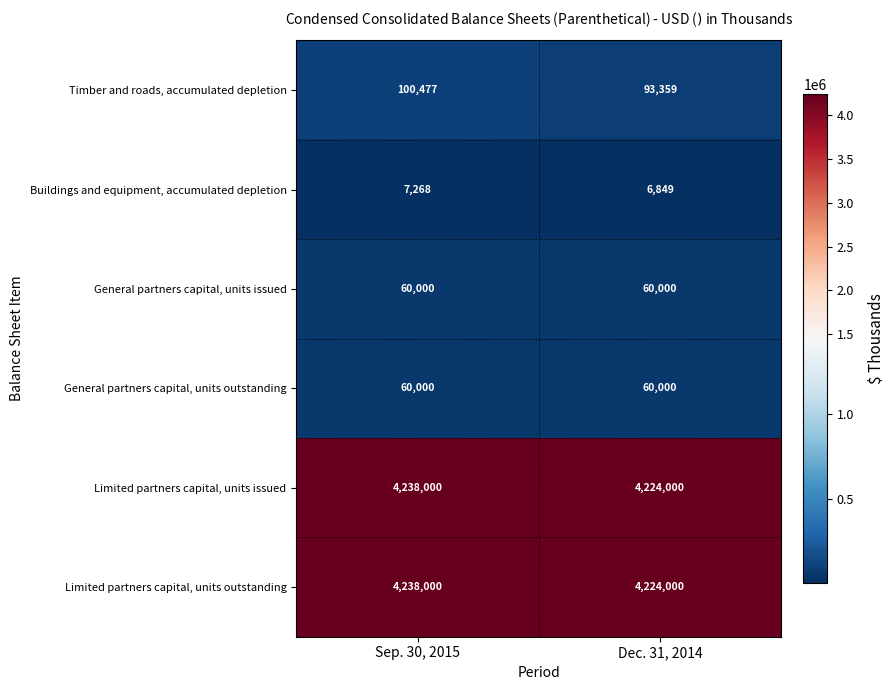

What is the spread (max minus min) of values at Sep. 30, 2015?

4230732